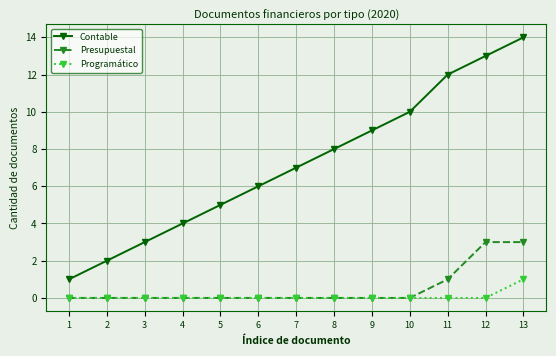

Reading right to left, list all the values displayed in this chart.

Contable: 14	13	12	10	9	8	7	6	5	4	3	2	1
Presupuestal: 3	3	1	0	0	0	0	0	0	0	0	0	0
Programático: 1	0	0	0	0	0	0	0	0	0	0	0	0